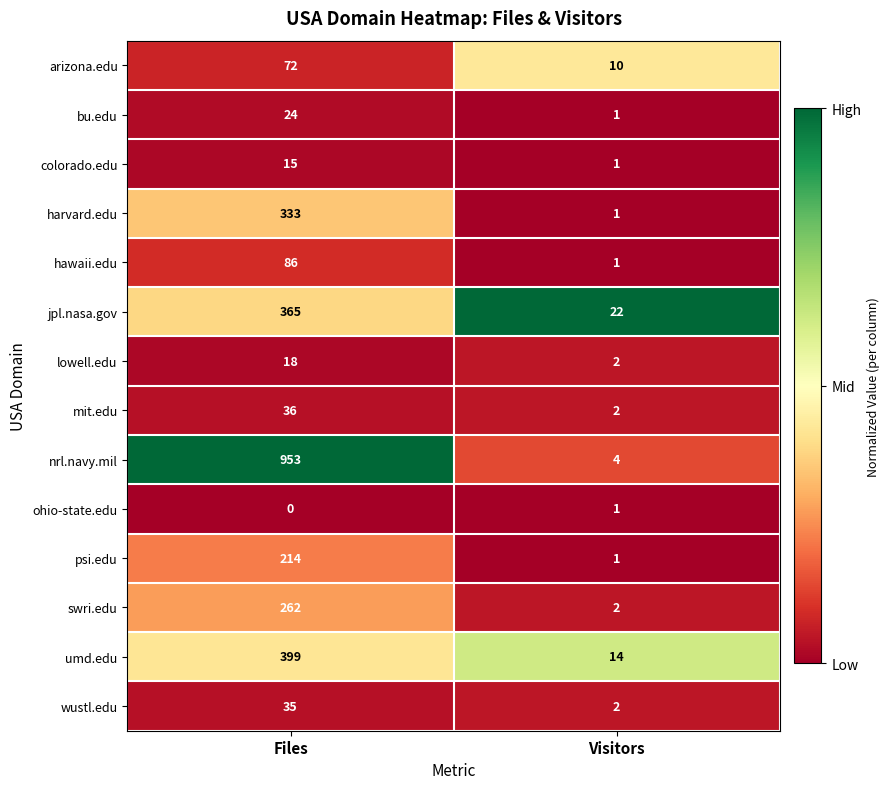

Count the number of categories in the chart.

2